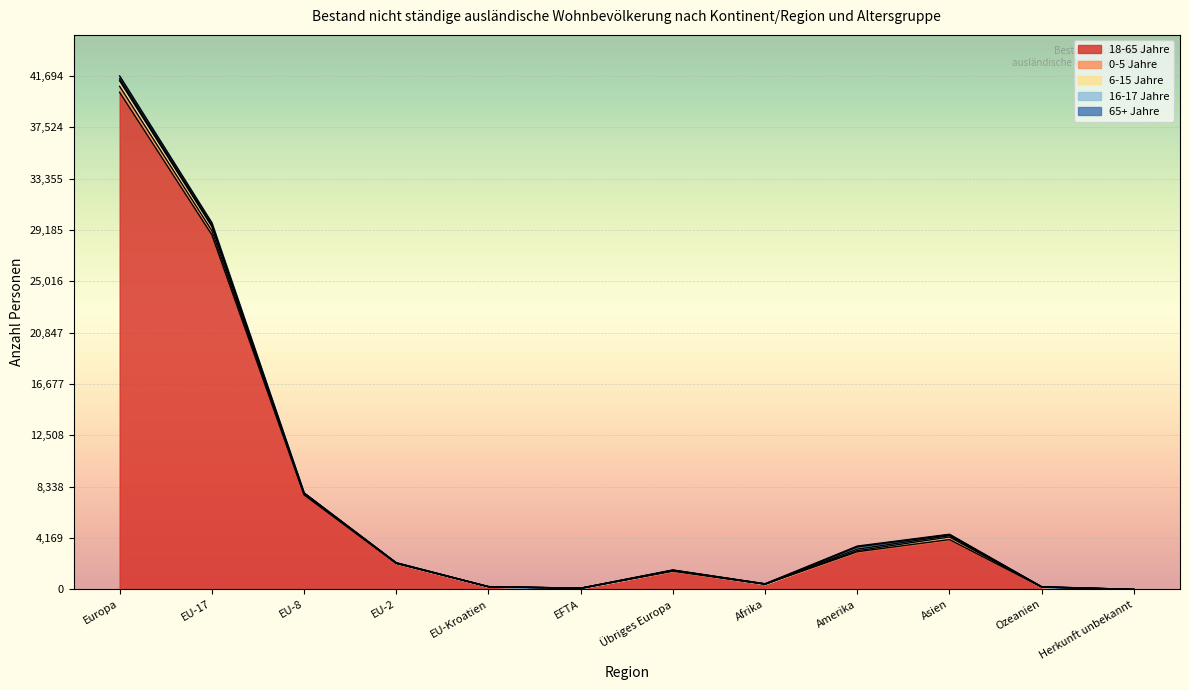

Reading right to left, transcribe all the data shown in this chart.

18-65 Jahre: Herkunft unbekannt=2	Ozeanien=190	Asien=4049	Amerika=3060	Afrika=425	Übriges Europa=1477	EFTA=94	EU-Kroatien=221	EU-2=2105	EU-8=7674	EU-17=28799	Europa=40370
0-5 Jahre: Herkunft unbekannt=0	Ozeanien=6	Asien=206	Amerika=86	Afrika=14	Übriges Europa=45	EFTA=1	EU-Kroatien=5	EU-2=19	EU-8=81	EU-17=333	Europa=484
6-15 Jahre: Herkunft unbekannt=0	Ozeanien=6	Asien=111	Amerika=128	Afrika=9	Übriges Europa=32	EFTA=2	EU-Kroatien=1	EU-2=28	EU-8=41	EU-17=339	Europa=443
16-17 Jahre: Herkunft unbekannt=0	Ozeanien=13	Asien=76	Amerika=178	Afrika=1	Übriges Europa=11	EFTA=5	EU-Kroatien=0	EU-2=12	EU-8=29	EU-17=106	Europa=163
65+ Jahre: Herkunft unbekannt=0	Ozeanien=2	Asien=38	Amerika=68	Afrika=10	Übriges Europa=17	EFTA=0	EU-Kroatien=0	EU-2=2	EU-8=17	EU-17=198	Europa=234